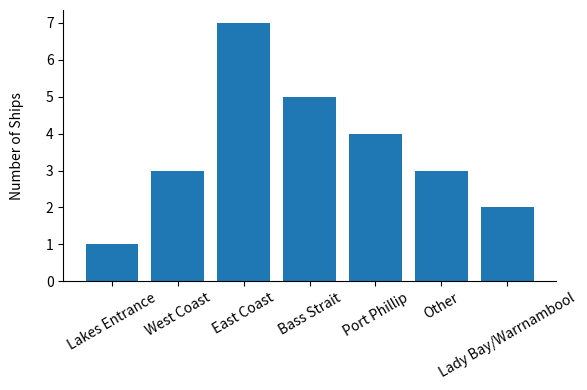

How many series are shown in this chart?

1